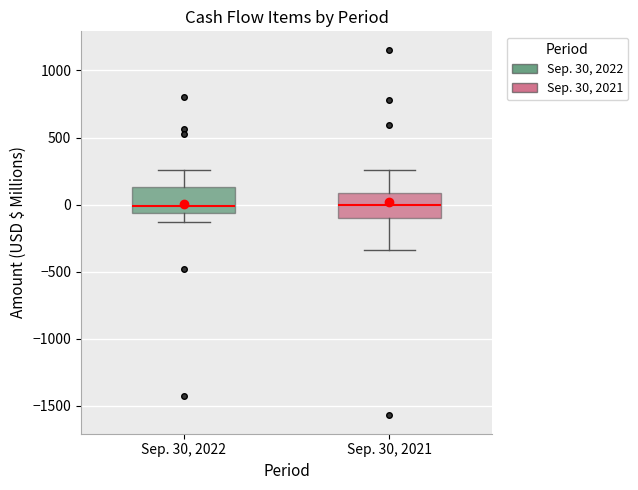

Reading left to right, read every box against the y-axis: the position of its median line, the range the box covers, and the ends of its whiskers. The values are not printed on the chart, so give them approximately, as read against the axis.

Sep. 30, 2022: median 0, box -50 to 150, whiskers -150 to 250
Sep. 30, 2021: median 0, box -100 to 100, whiskers -350 to 250